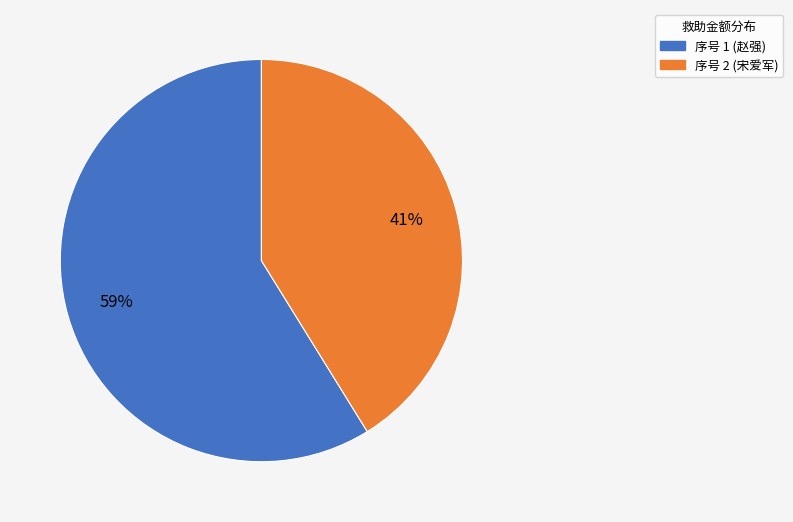

What is the ratio of the value at 序号 2 (宋爱军) to the value at 序号 1 (赵强)?

0.7